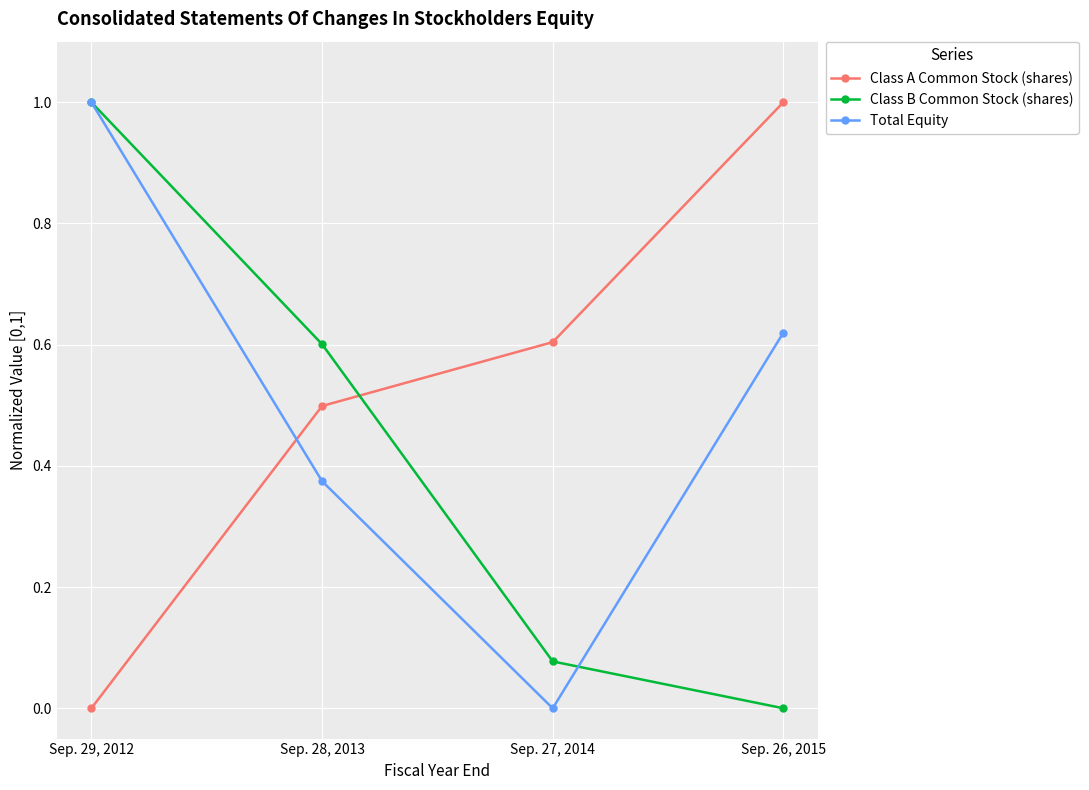

How many times do Class B Common Stock (shares) and Class A Common Stock (shares) cross each other?

1